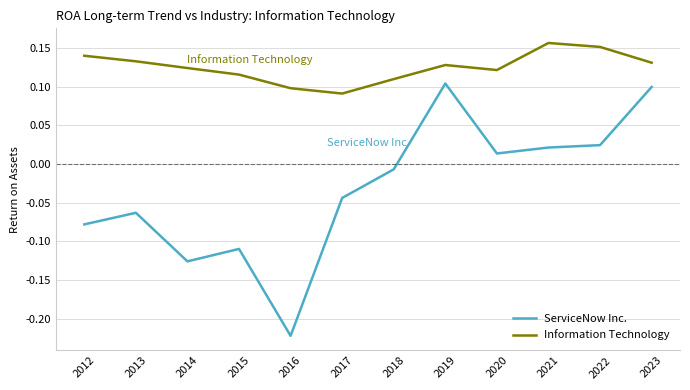

Is the value of ServiceNow Inc. at 2022 greater than the value of Information Technology at 2022?

No